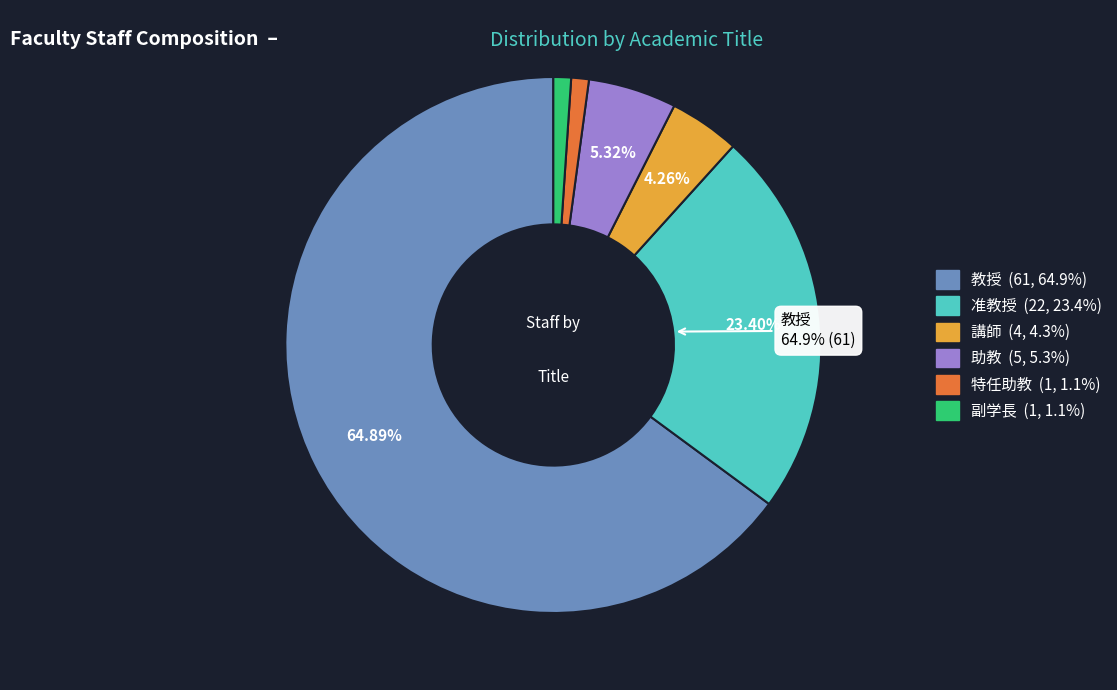

What is the change in value from 講師 to 副学長?

-3